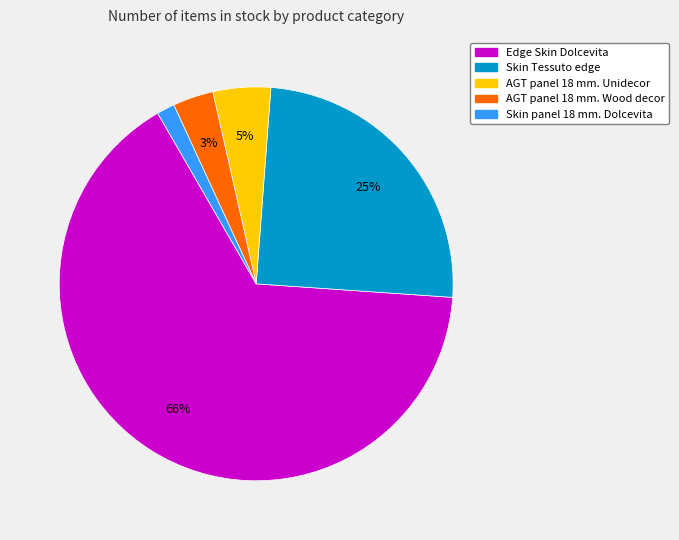

Is there any slice that represents more than half of the pie?

Yes